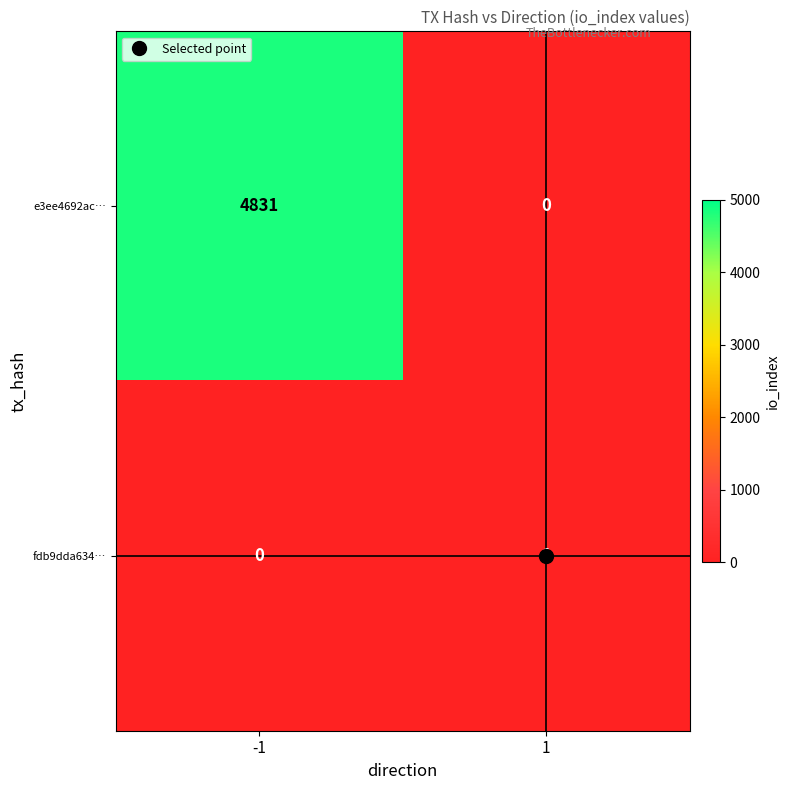

What is the total value across all series at -1?

4831